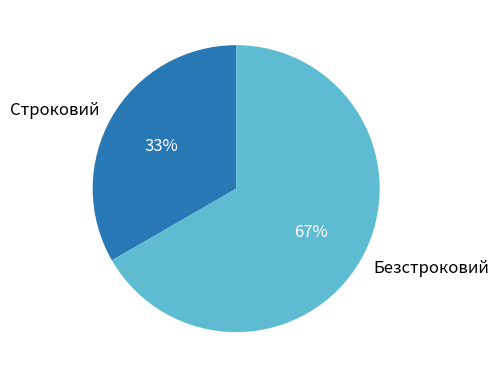

Which slice is the largest?

Безстроковий